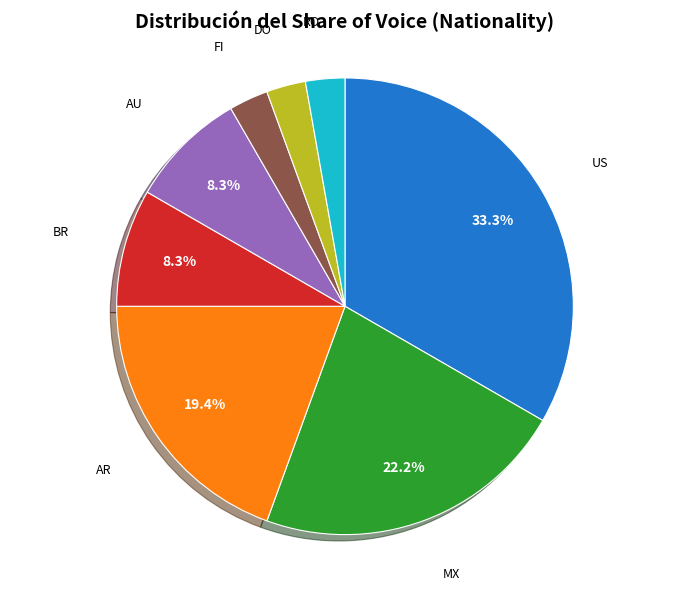

Is there a majority slice in this chart?

No